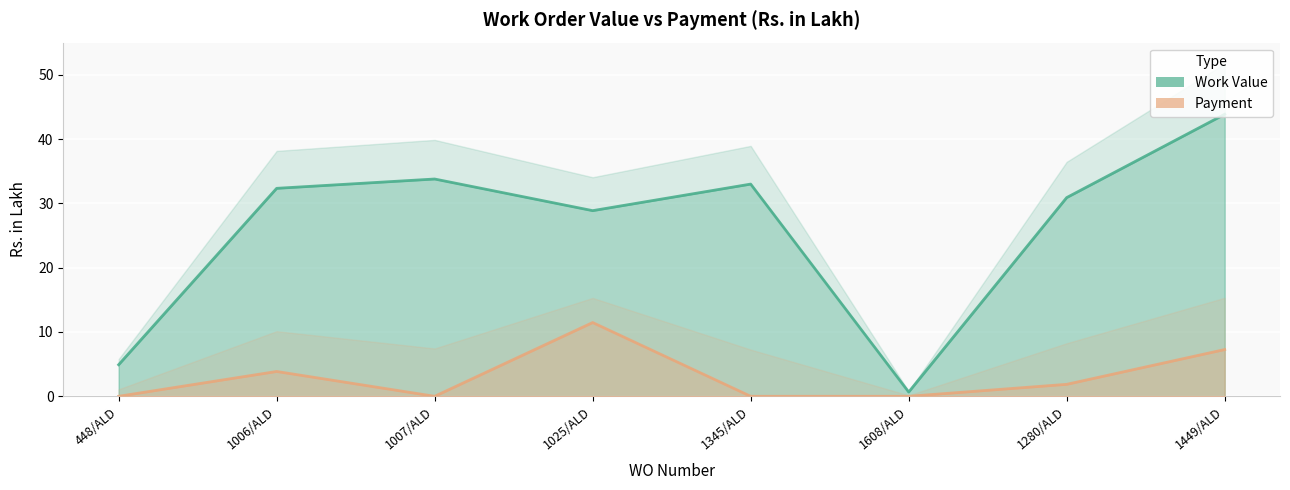

Which series has the largest total across all categories?

Work Value